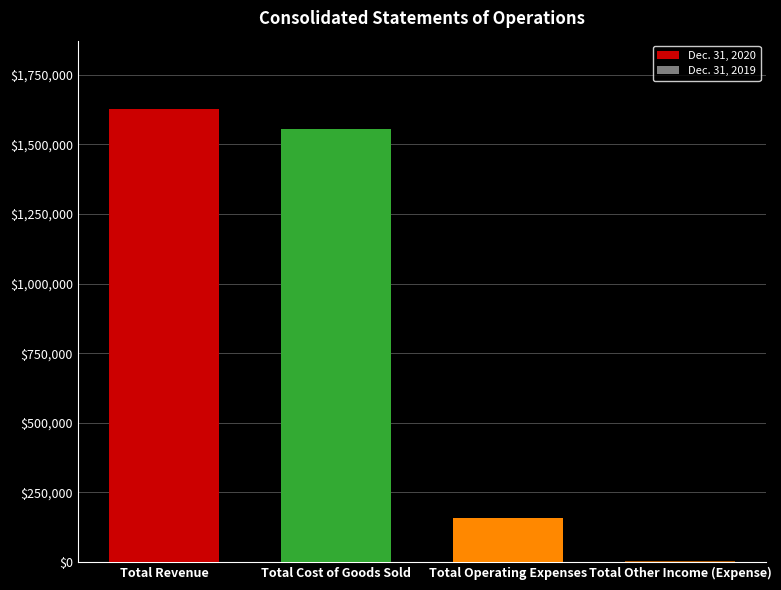

The value at Total Revenue is 1628136. True or false?

True